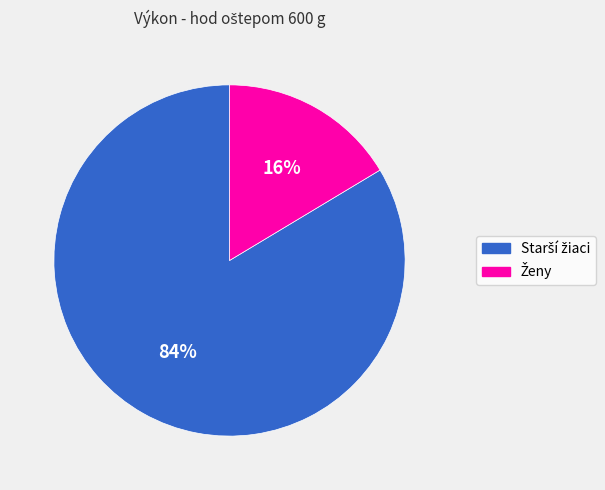

Count the number of slices in the pie.

2